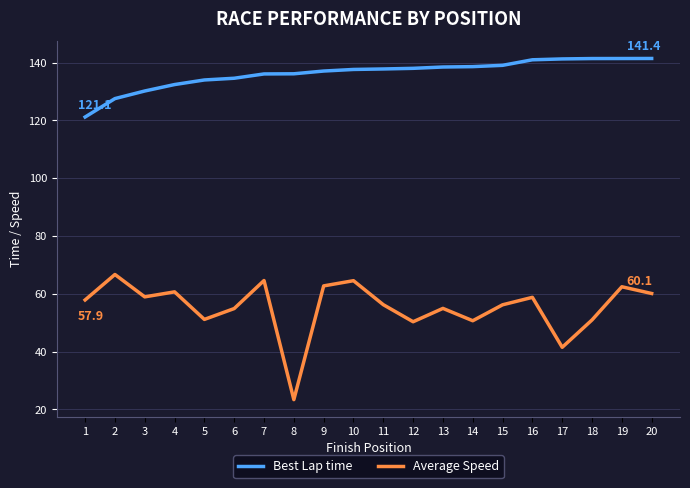

True or false: Best Lap time and Average Speed intersect in this chart.

False